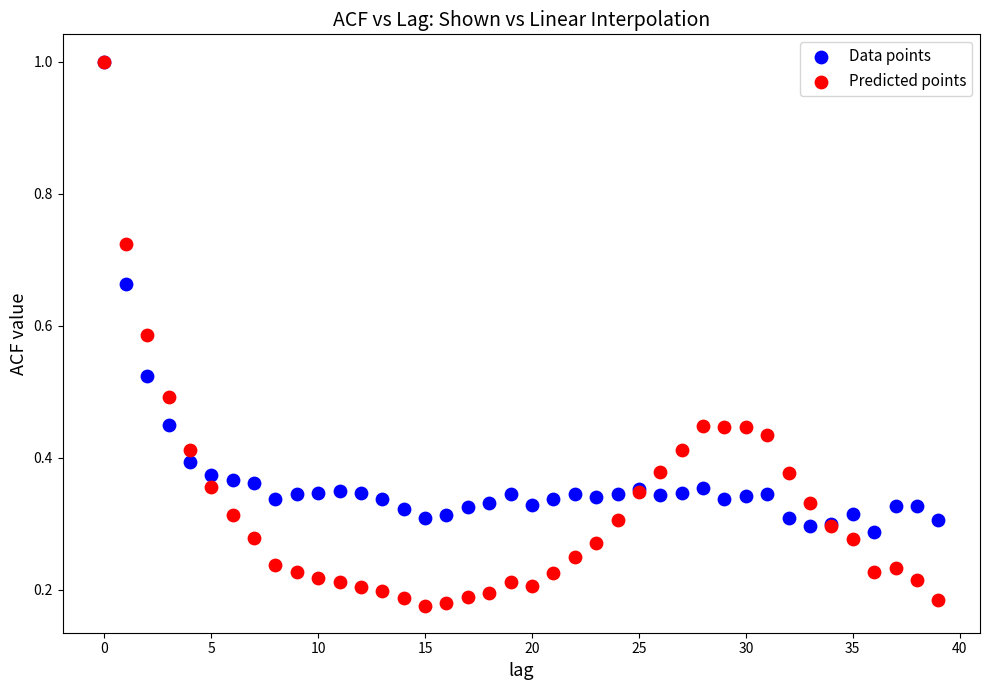

Which series reaches the minimum Y coordinate?

Predicted points